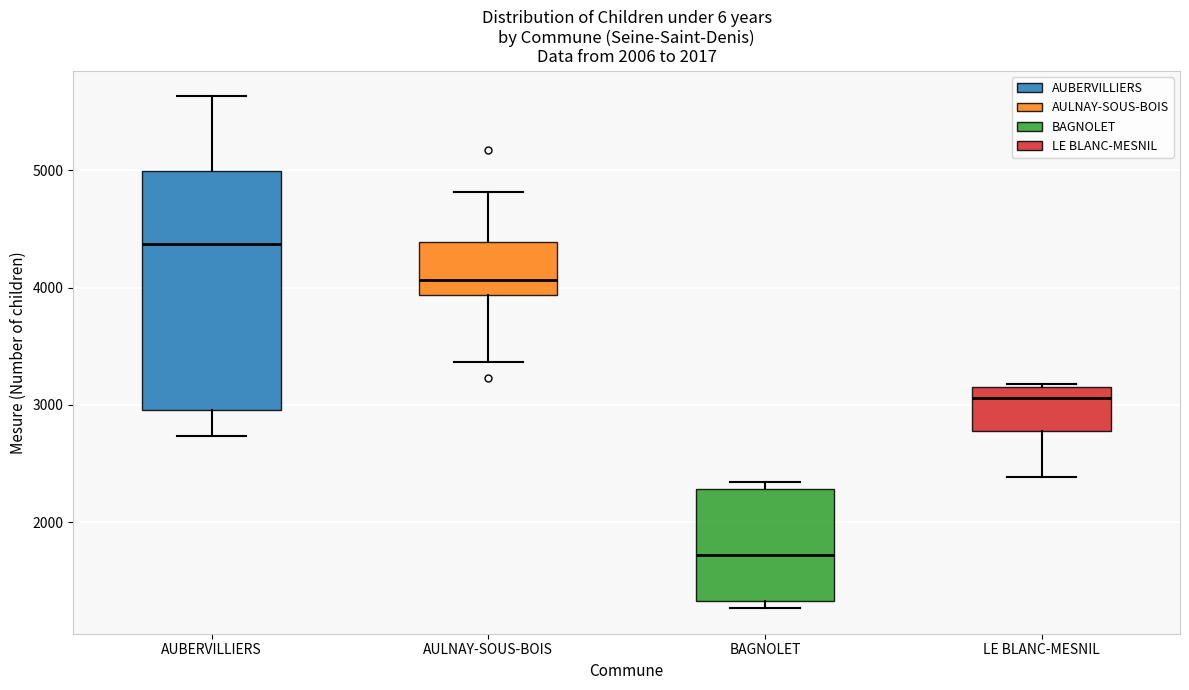

Which box's median line is the highest?

AUBERVILLIERS